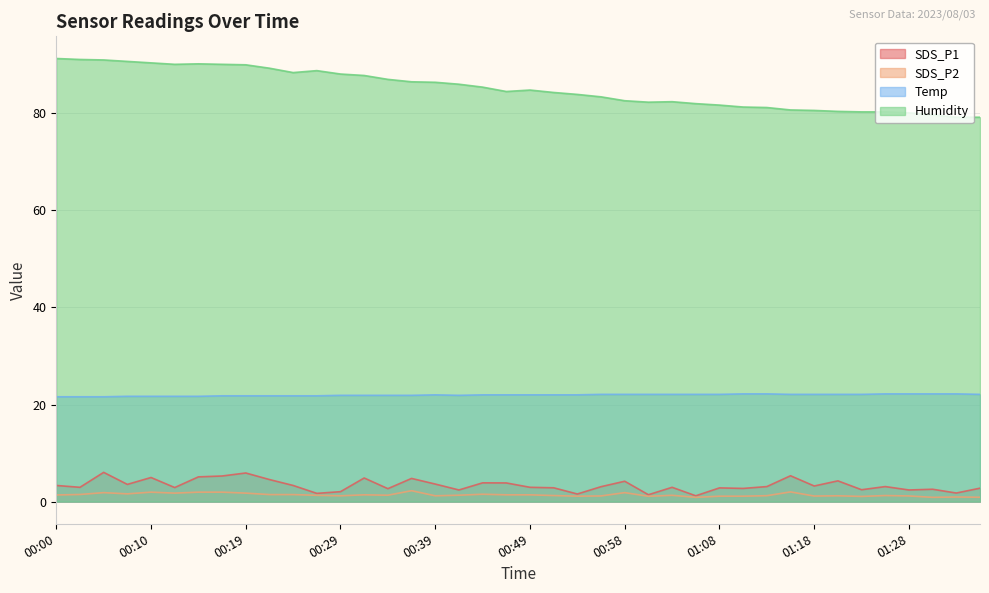

How many data points in SDS_P1 are above 3?

21